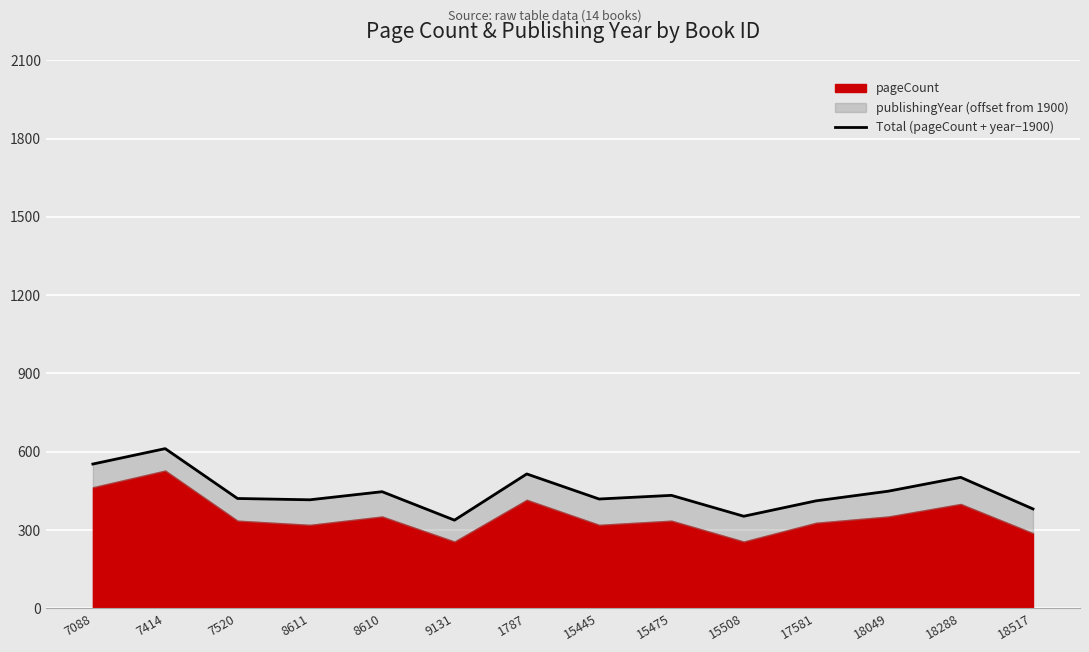

What is the sum of the values at 9131 and 18288?

840